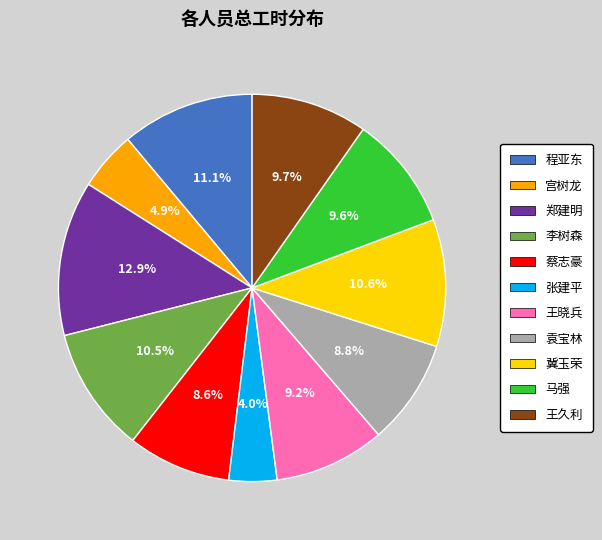

What is the ratio of the value at 李树森 to the value at 袁宝林?

1.2